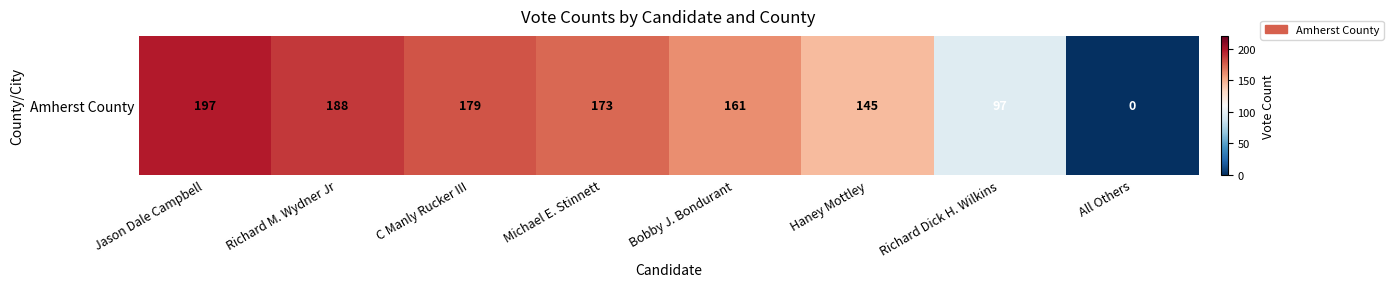

Reading left to right, transcribe all the data shown in this chart.

Jason Dale Campbell=197	Richard M. Wydner Jr=188	C Manly Rucker III=179	Michael E. Stinnett=173	Bobby J. Bondurant=161	Haney Mottley=145	Richard Dick H. Wilkins=97	All Others=0